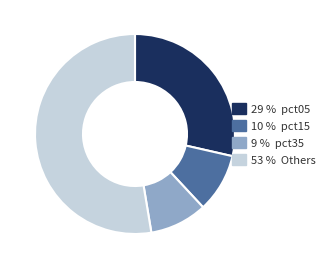

How many segments does this pie chart have?

4